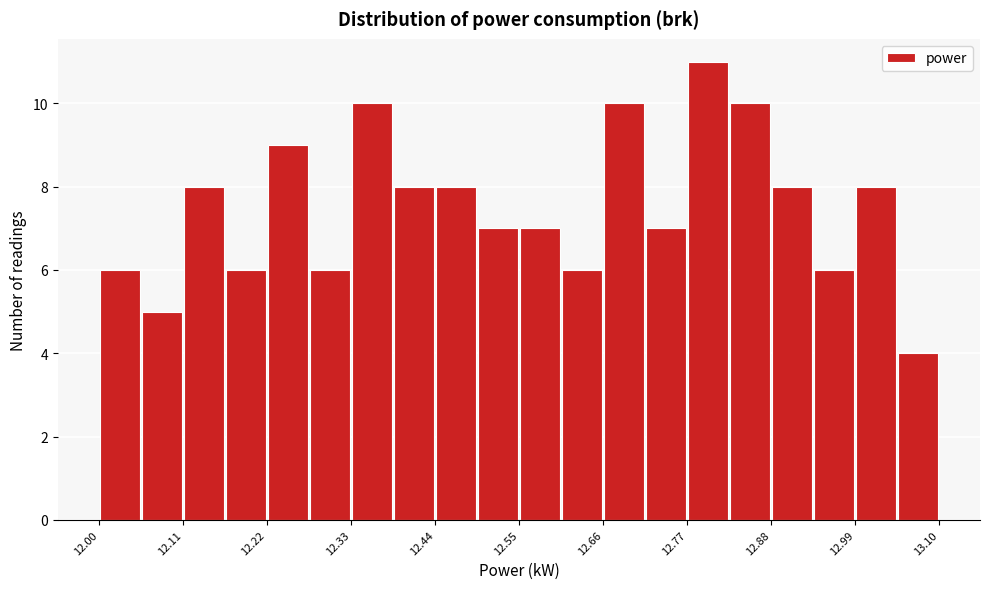

Around what value on the x-axis is the tallest bar? Give the approximate position of its centre, as read against the axis.

12.80